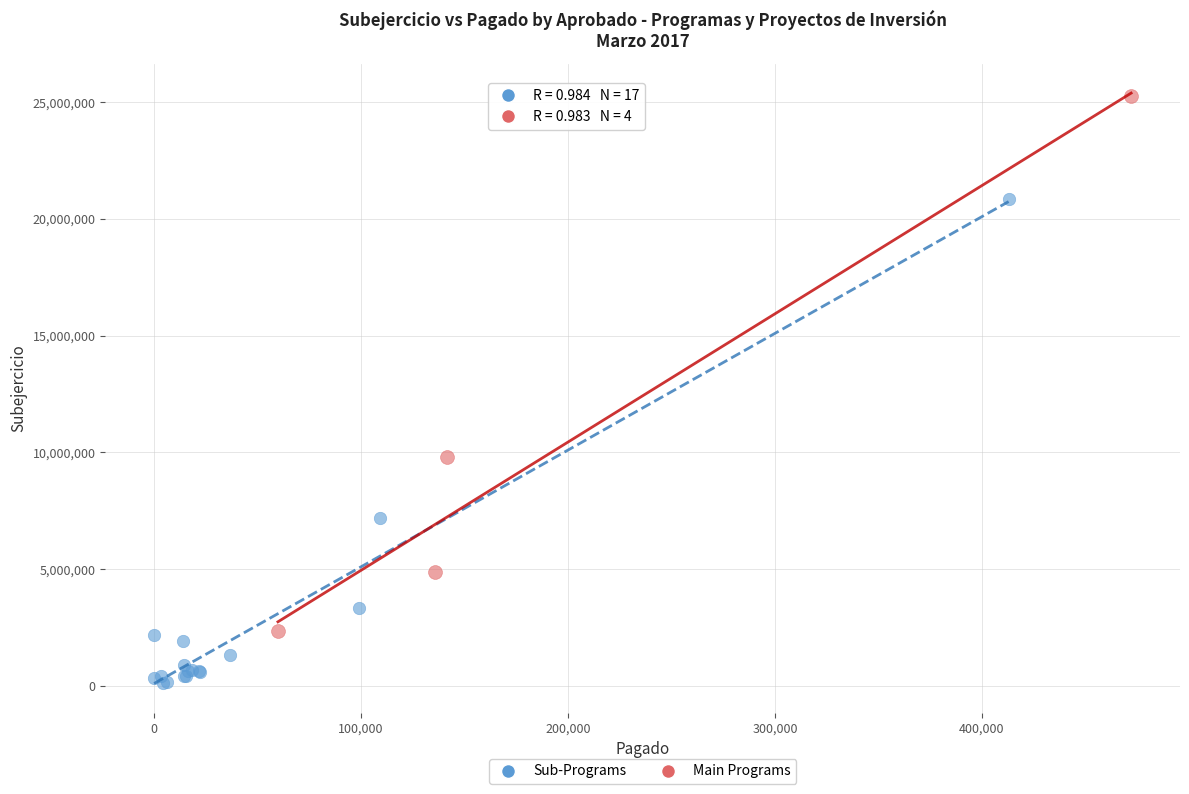

Which series contains the lowest Y value?

Sub-Programs